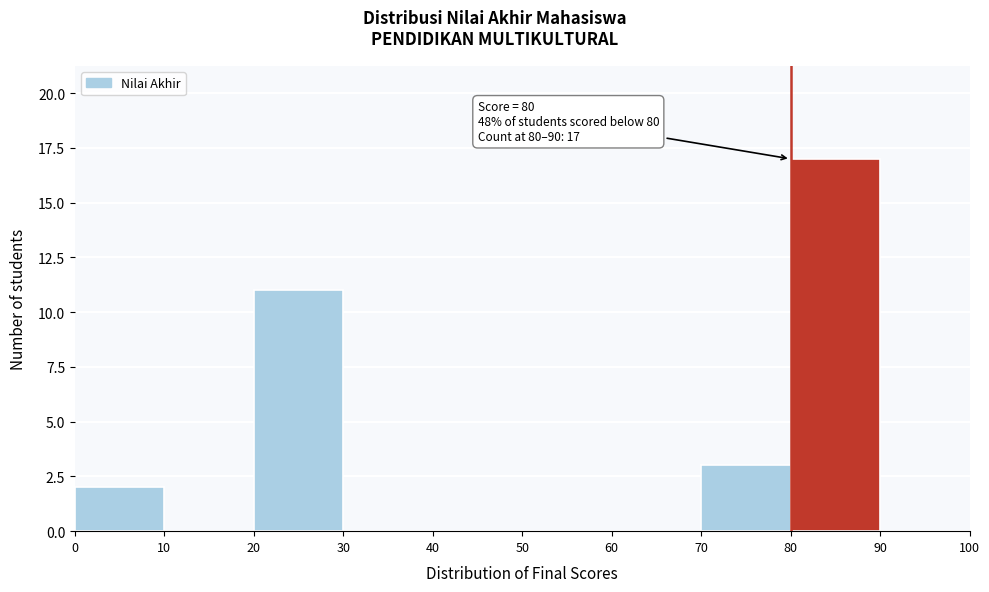

Over which range of the x-axis is the bar tallest?

80 to 90